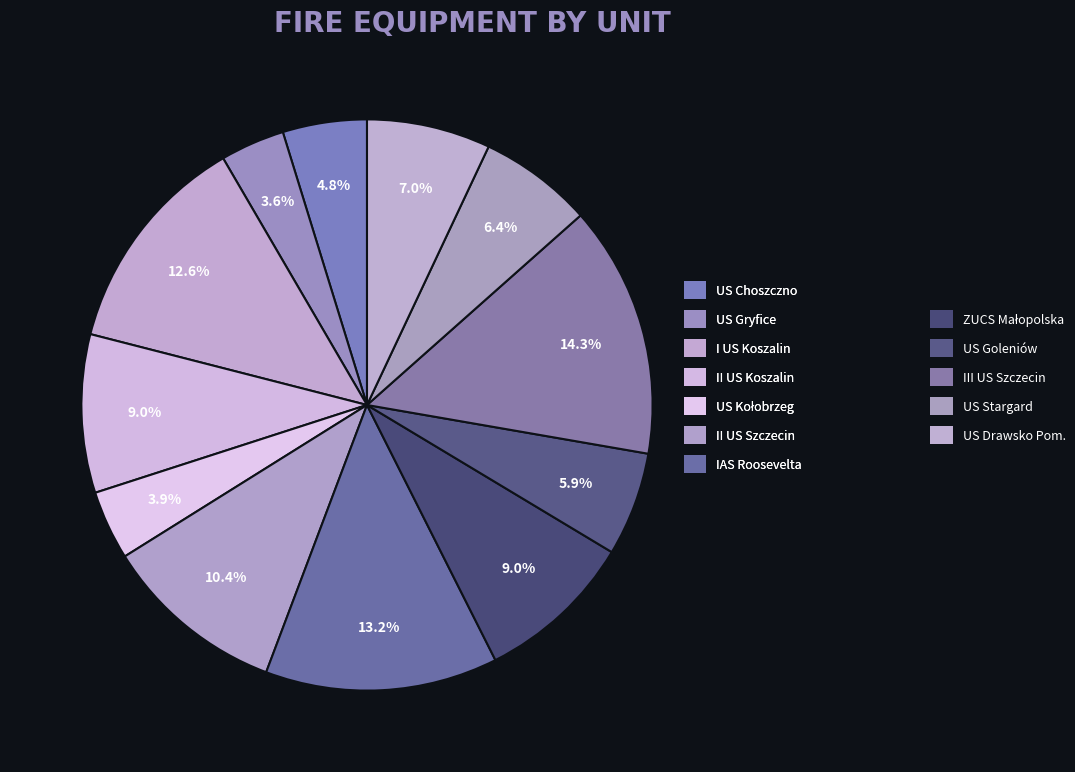

Does US Gryfice represent more than half of the total?

No